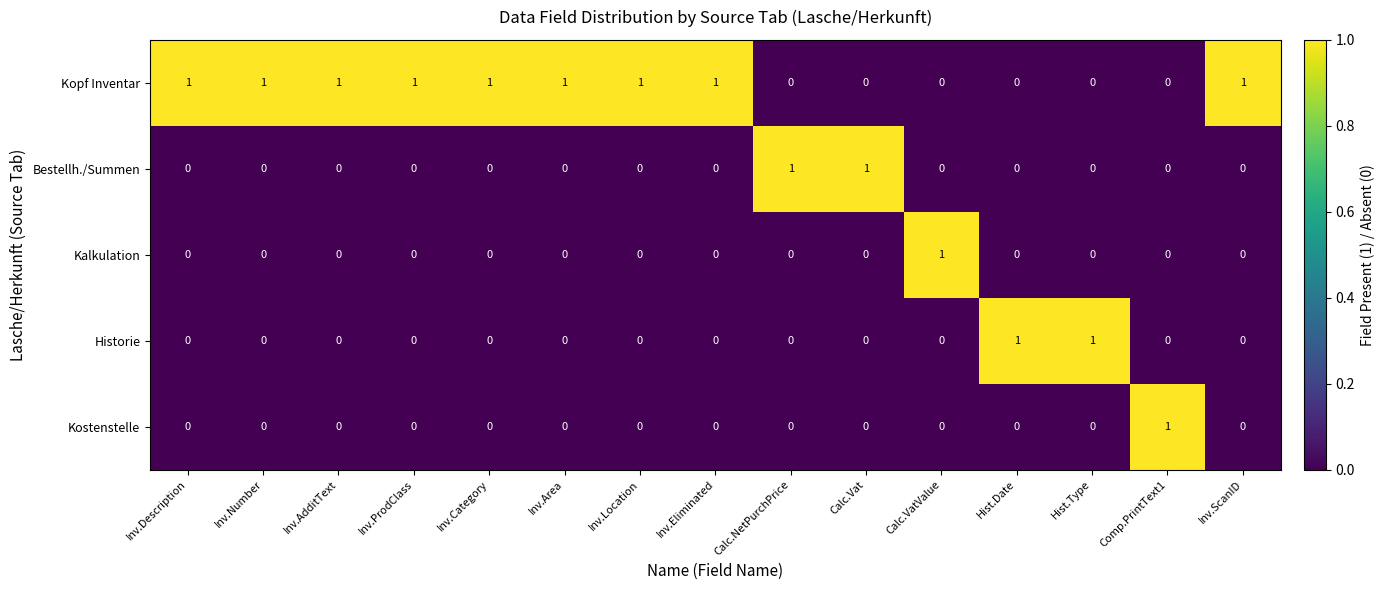

The value of Bestellh./Summen at Inv.Location is -1. True or false?

False